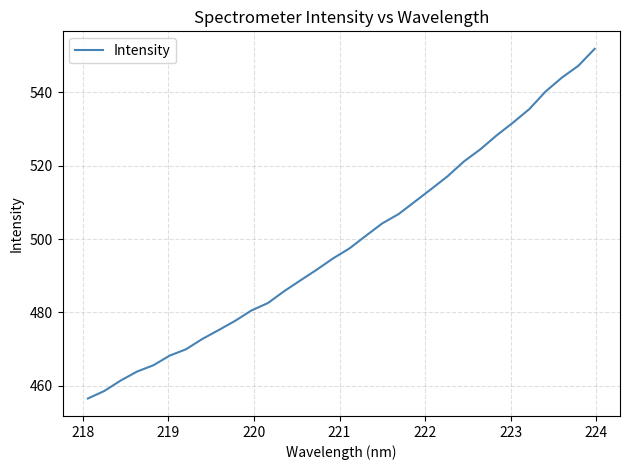

What is the smallest value displayed?

456.5